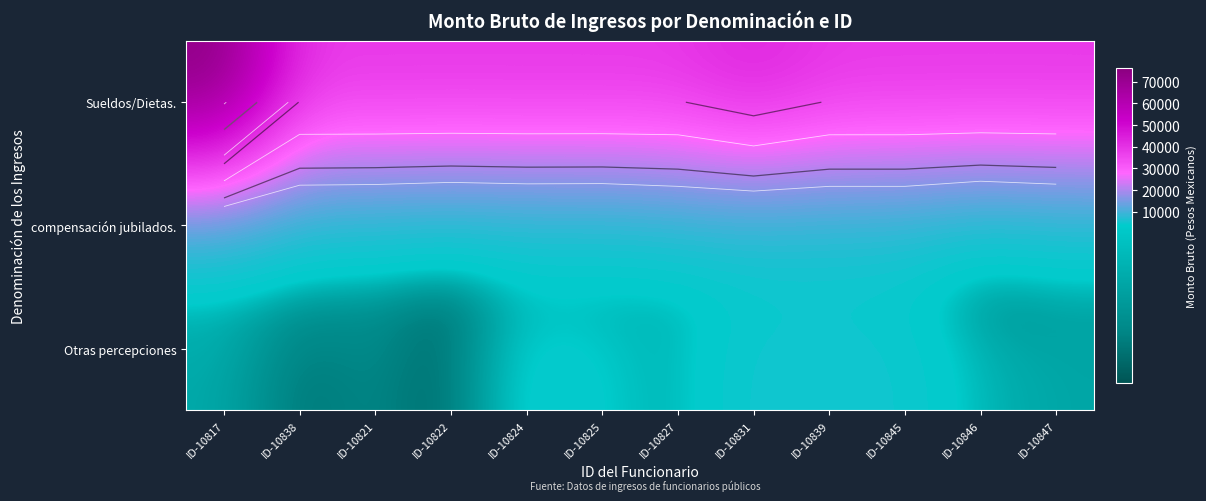

Which has a higher value, ID-10847 or ID-10838?

ID-10847